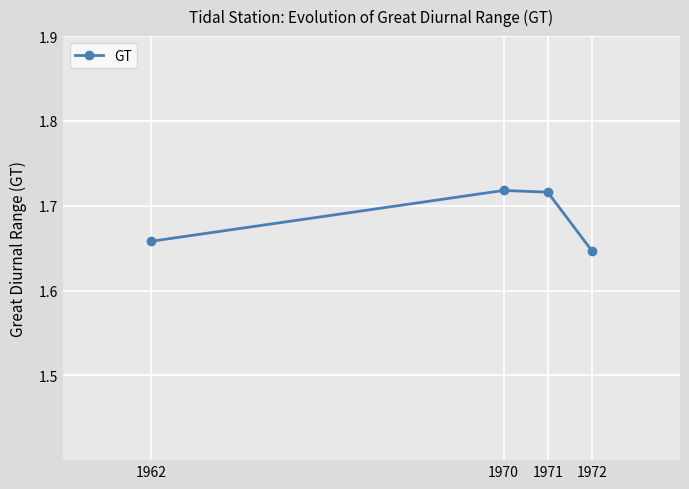

Count the values in the range 1 to 2.

4